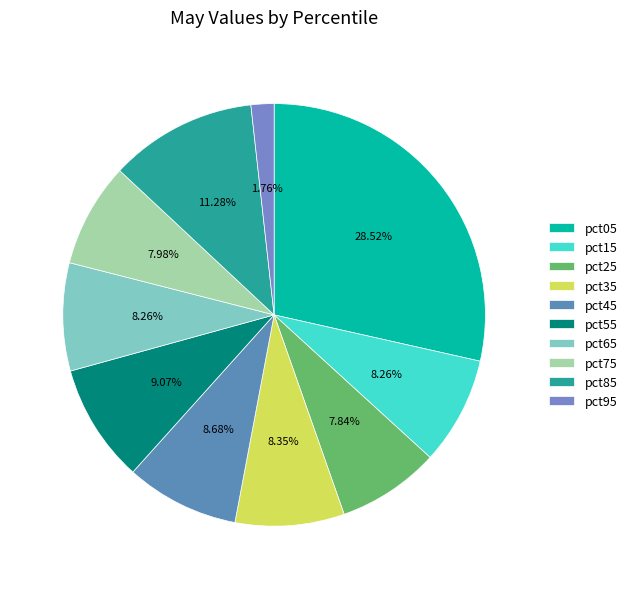

The pct25 slice represents 8% of the pie. True or false?

True